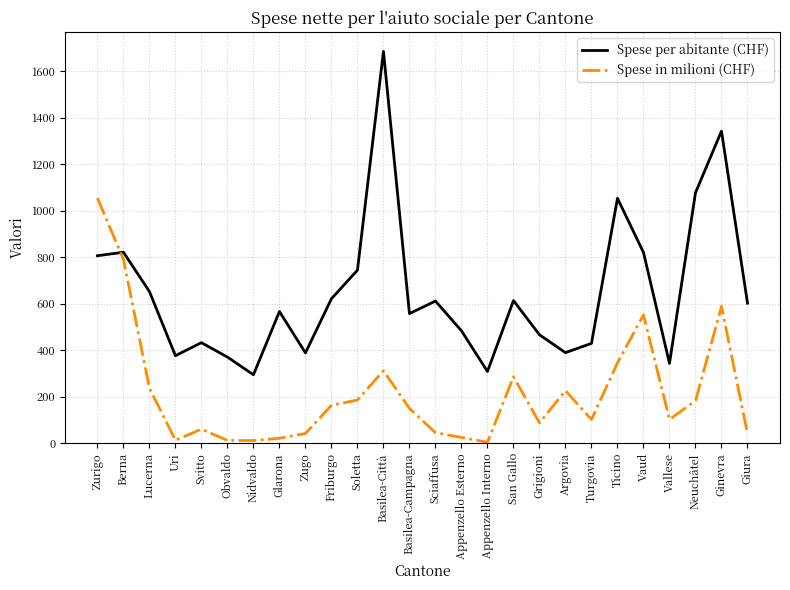

Which series changed the most between Argovia and Ticino?

Spese per abitante (CHF)